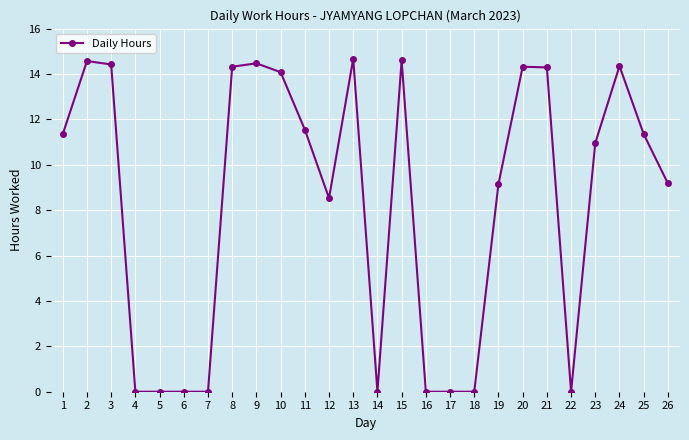

Which has a higher value, 3 or 18?

3